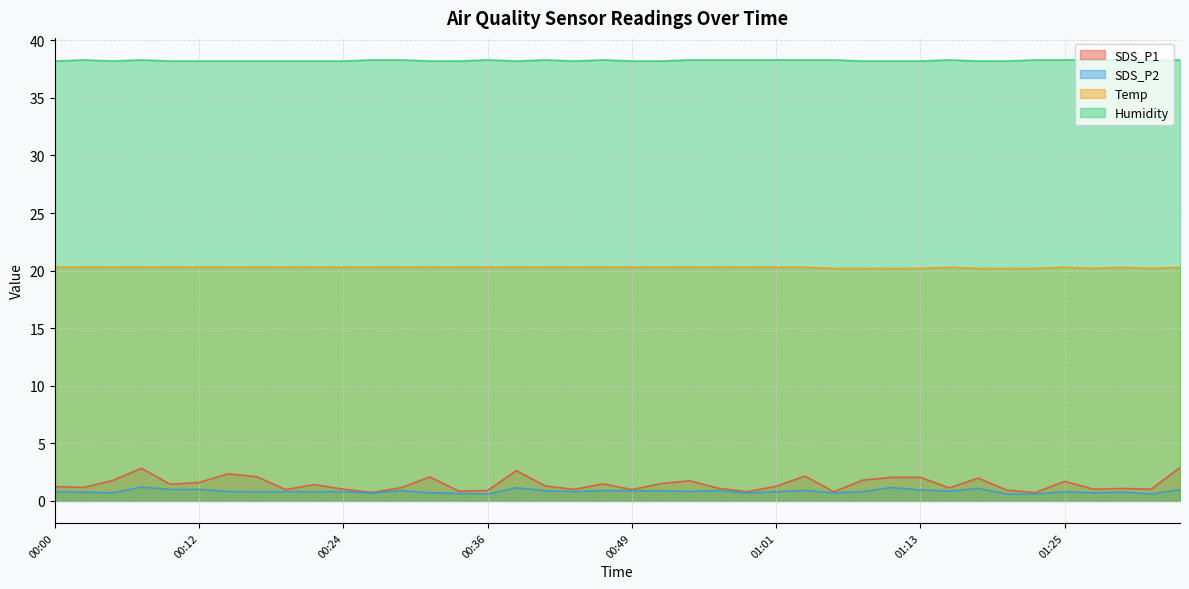

Reading left to right, what are all the values shown in this chart?

SDS_P1: 00:00=1.2	00:02=1.2	00:05=1.8	00:07=2.8	00:10=1.4	00:12=1.6	00:15=2.4	00:17=2.1	00:19=1.0	00:22=1.4	00:24=1.0	00:27=0.7	00:29=1.1	00:32=2.1	00:34=0.8	00:36=0.9	00:39=2.6	00:41=1.3	00:44=1.0	00:46=1.5	00:49=1.0	00:51=1.5	00:53=1.8	00:56=1.1	00:58=0.8	01:01=1.3	01:03=2.1	01:06=0.8	01:08=1.8	01:10=2.0	01:13=2.0	01:15=1.1	01:18=2.0	01:20=0.9	01:23=0.7	01:25=1.7	01:28=1.0	01:30=1.1	01:32=1.0	01:35=2.9
SDS_P2: 00:00=0.8	00:02=0.8	00:05=0.7	00:07=1.2	00:10=1.0	00:12=1.0	00:15=0.8	00:17=0.8	00:19=0.8	00:22=0.8	00:24=0.8	00:27=0.7	00:29=0.9	00:32=0.7	00:34=0.7	00:36=0.6	00:39=1.1	00:41=0.9	00:44=0.8	00:46=0.9	00:49=0.9	00:51=0.9	00:53=0.8	00:56=0.9	00:58=0.7	01:01=0.8	01:03=0.9	01:06=0.7	01:08=0.8	01:10=1.2	01:13=0.9	01:15=0.8	01:18=1.1	01:20=0.6	01:23=0.6	01:25=0.8	01:28=0.7	01:30=0.8	01:32=0.6	01:35=1.0
Temp: 00:00=20.3	00:02=20.3	00:05=20.3	00:07=20.3	00:10=20.3	00:12=20.3	00:15=20.3	00:17=20.3	00:19=20.3	00:22=20.3	00:24=20.3	00:27=20.3	00:29=20.3	00:32=20.3	00:34=20.3	00:36=20.3	00:39=20.3	00:41=20.3	00:44=20.3	00:46=20.3	00:49=20.3	00:51=20.3	00:53=20.3	00:56=20.3	00:58=20.3	01:01=20.3	01:03=20.3	01:06=20.2	01:08=20.2	01:10=20.2	01:13=20.2	01:15=20.3	01:18=20.2	01:20=20.2	01:23=20.2	01:25=20.3	01:28=20.2	01:30=20.3	01:32=20.2	01:35=20.3
Humidity: 00:00=38.2	00:02=38.3	00:05=38.2	00:07=38.3	00:10=38.2	00:12=38.2	00:15=38.2	00:17=38.2	00:19=38.2	00:22=38.2	00:24=38.2	00:27=38.3	00:29=38.3	00:32=38.2	00:34=38.2	00:36=38.3	00:39=38.2	00:41=38.3	00:44=38.2	00:46=38.3	00:49=38.2	00:51=38.2	00:53=38.3	00:56=38.3	00:58=38.3	01:01=38.3	01:03=38.3	01:06=38.3	01:08=38.2	01:10=38.2	01:13=38.2	01:15=38.3	01:18=38.2	01:20=38.2	01:23=38.3	01:25=38.3	01:28=38.3	01:30=38.3	01:32=38.2	01:35=38.3